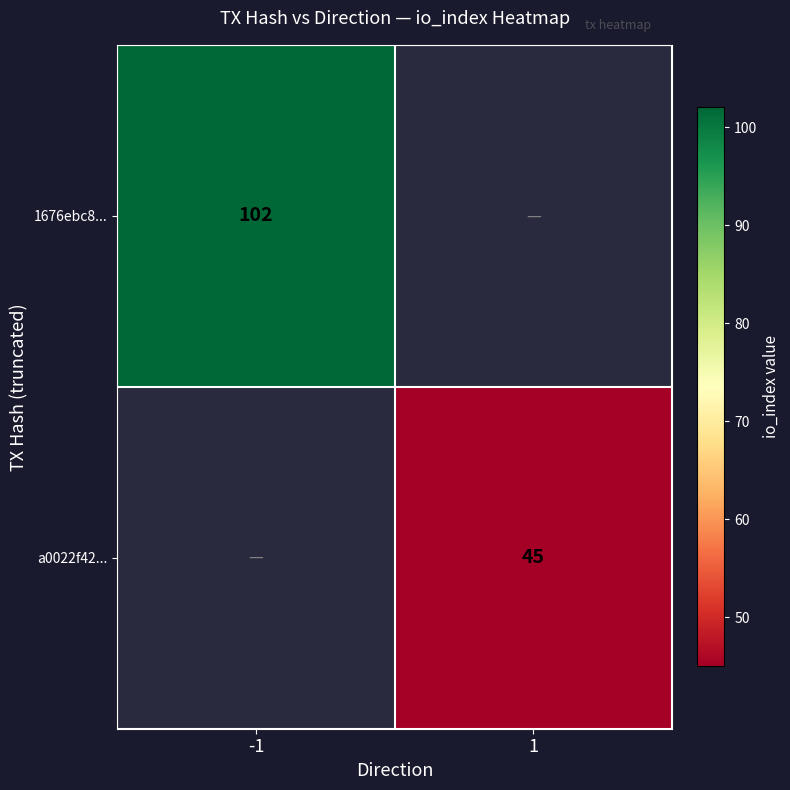

True or false: 1676ebc8... has a value of 50.1 at -1.

False